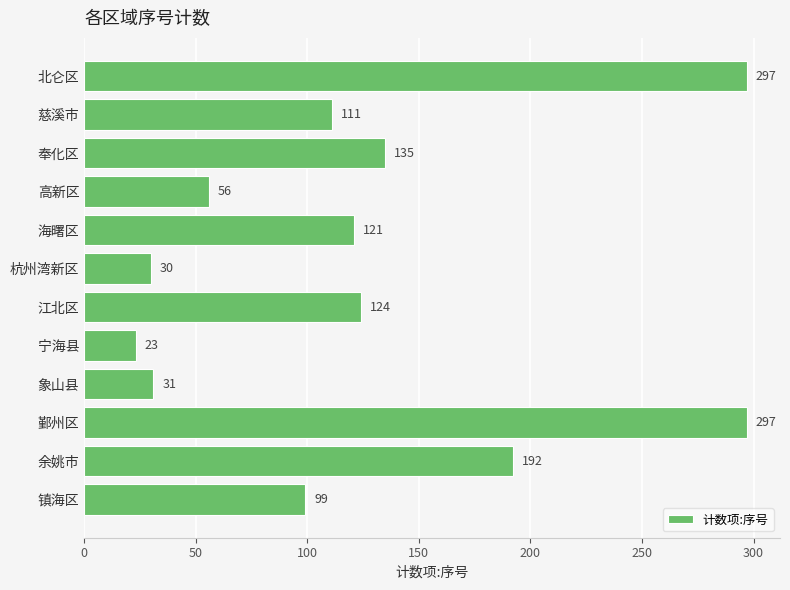

What is the sum of all values?

1516